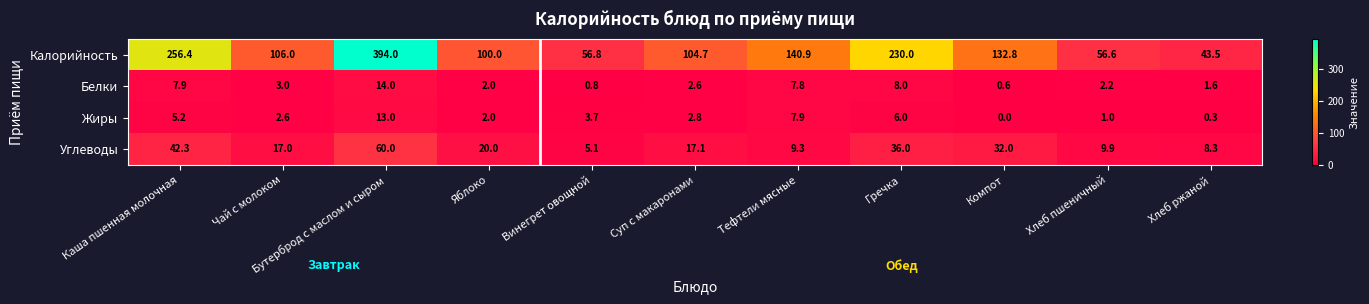

What is the sum of all Жиры values?

44.5